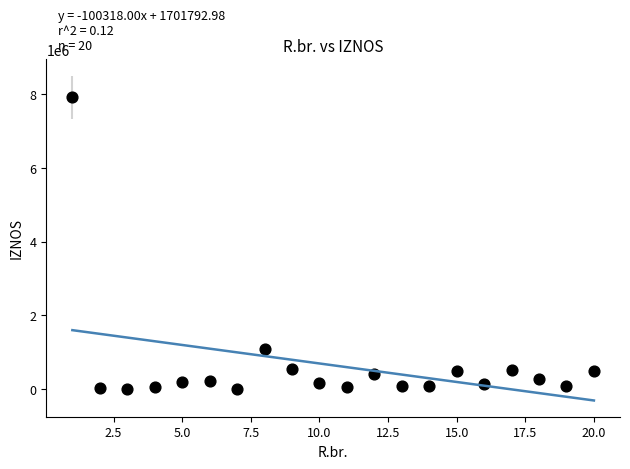

What is the range of X values (max minus min)?

19.0